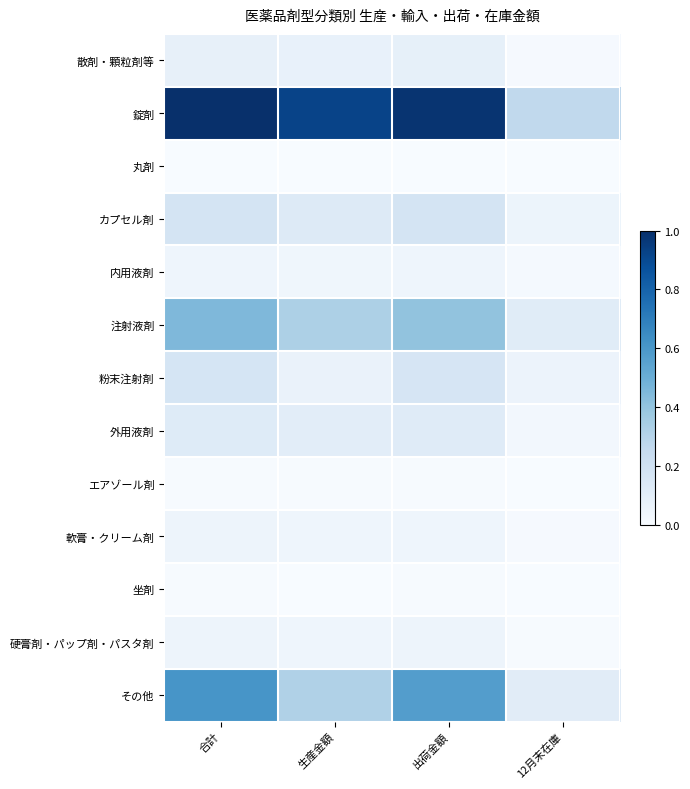

At which category does the chart reach its minimum across all series?

12月末在庫